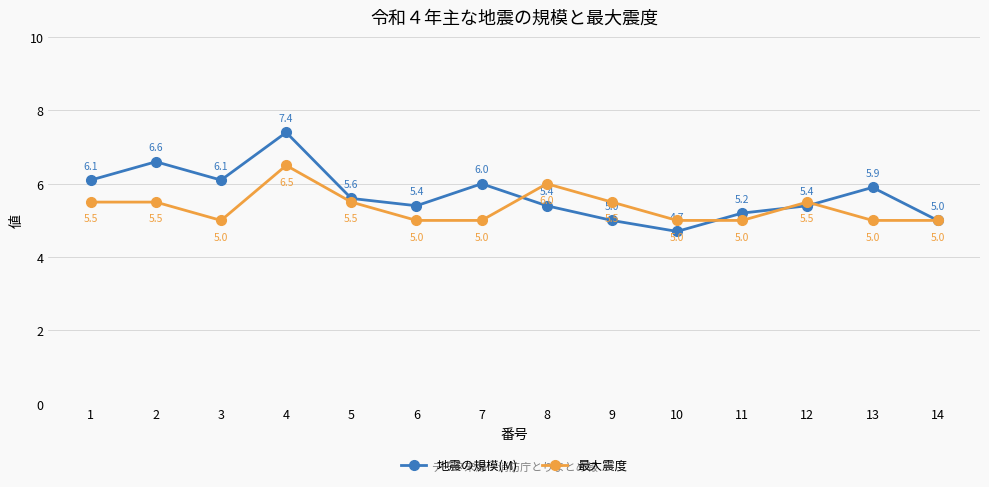

List the series in order of their peak value, highest first.

地震の規模(M), 最大震度